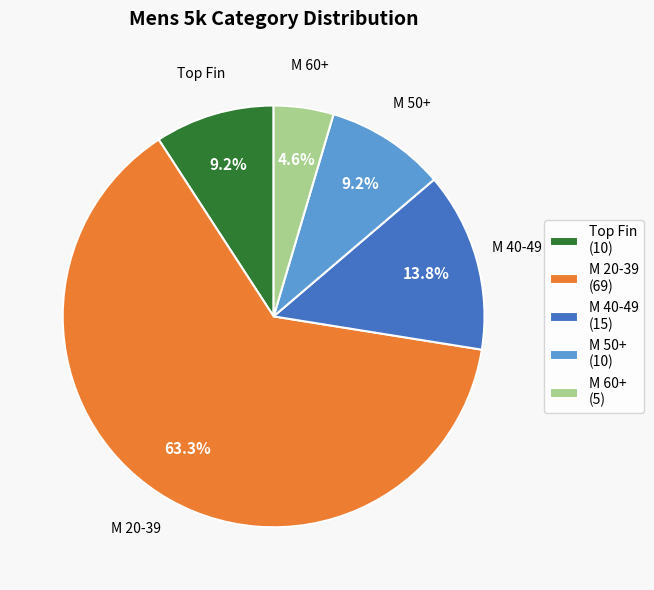

Which category has the smallest portion of the pie?

M 60+ (5)